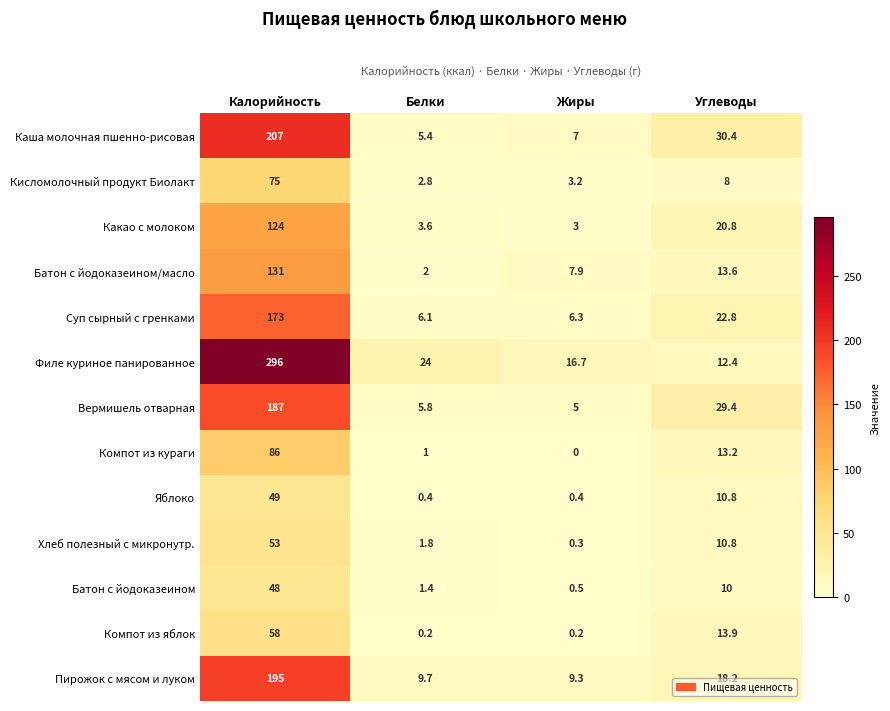

Which category has the highest value across all series?

Калорийность